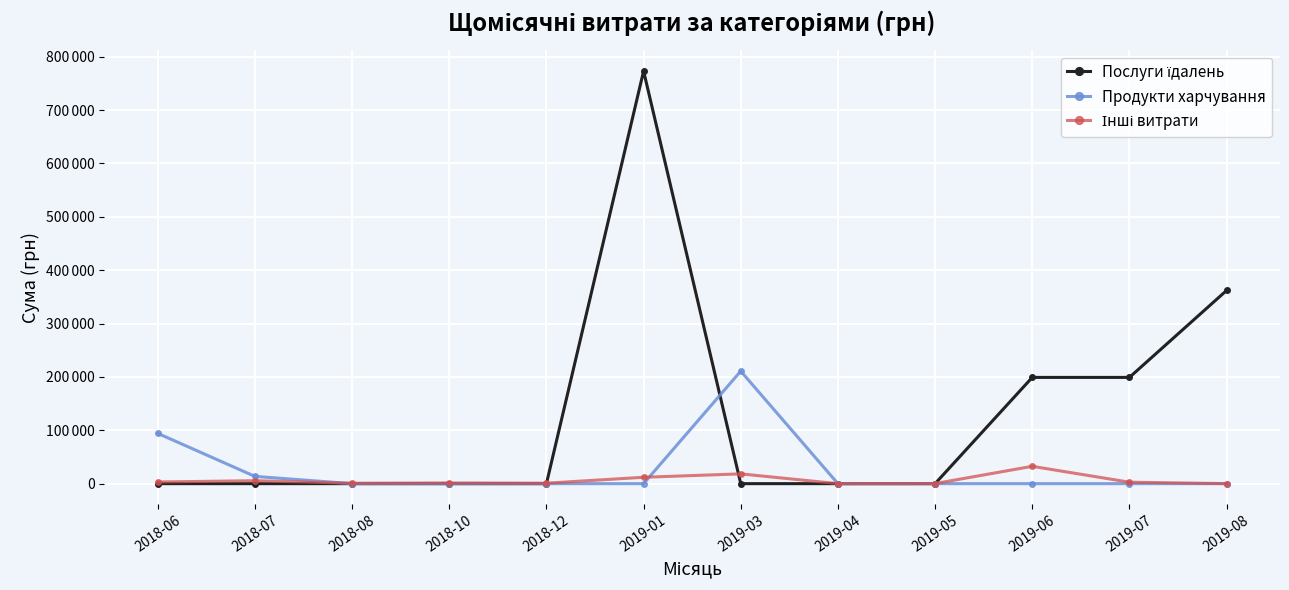

List the series in order of their peak value, highest first.

Послуги їдалень, Продукти харчування, Інші витрати